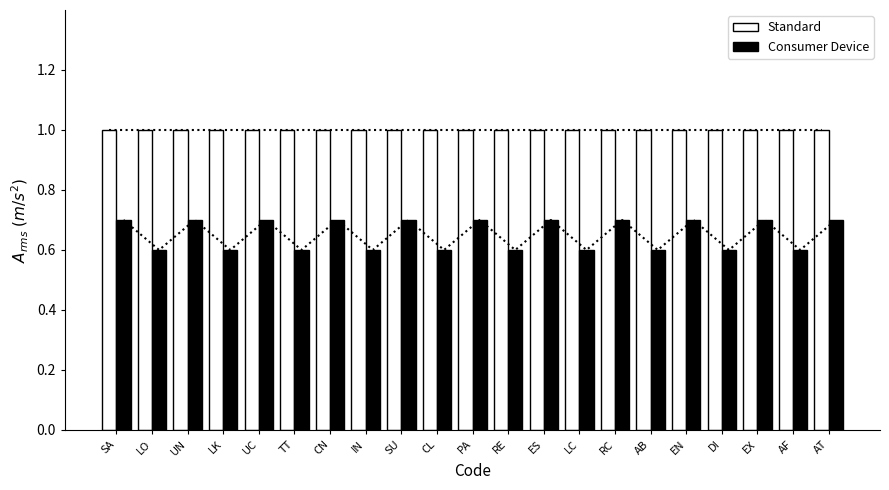

Where is Standard nearest to the value 1?

SA